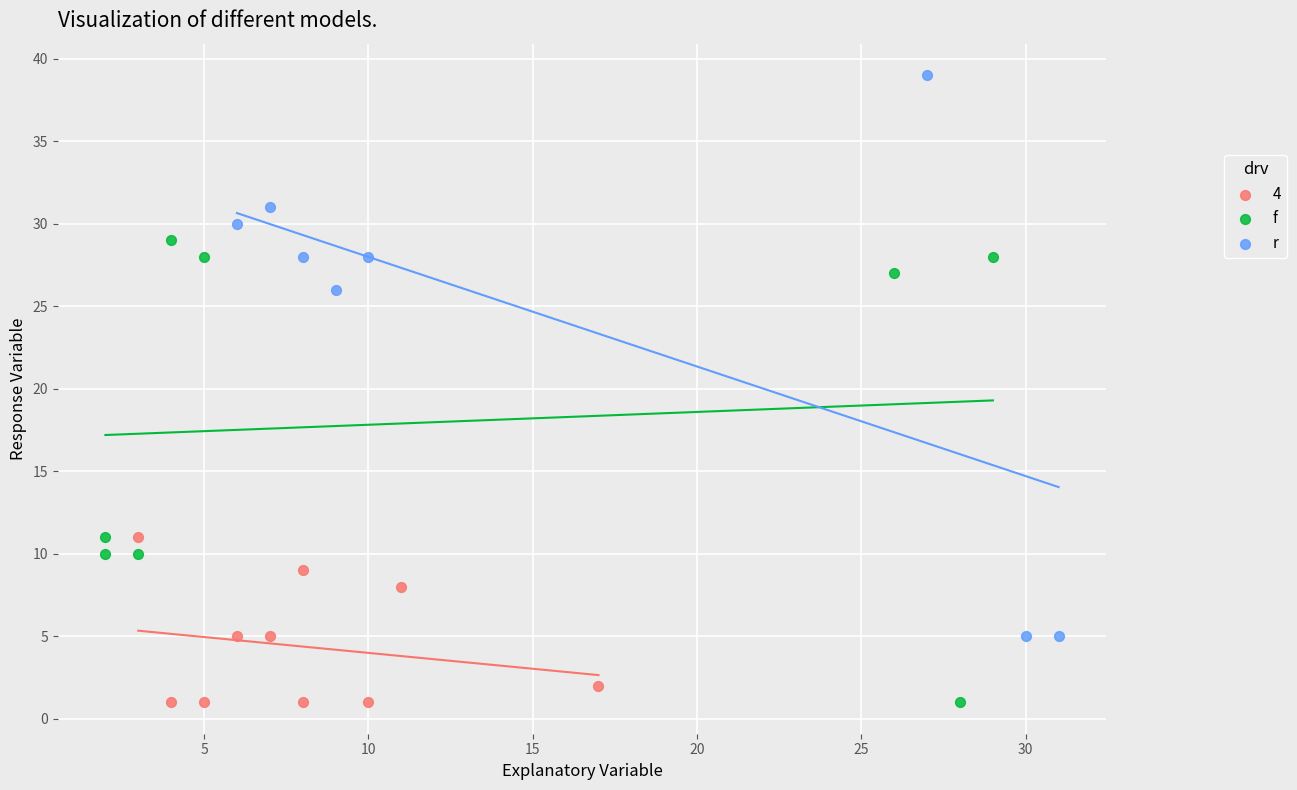

Which series has the largest Y range (max minus min)?

r